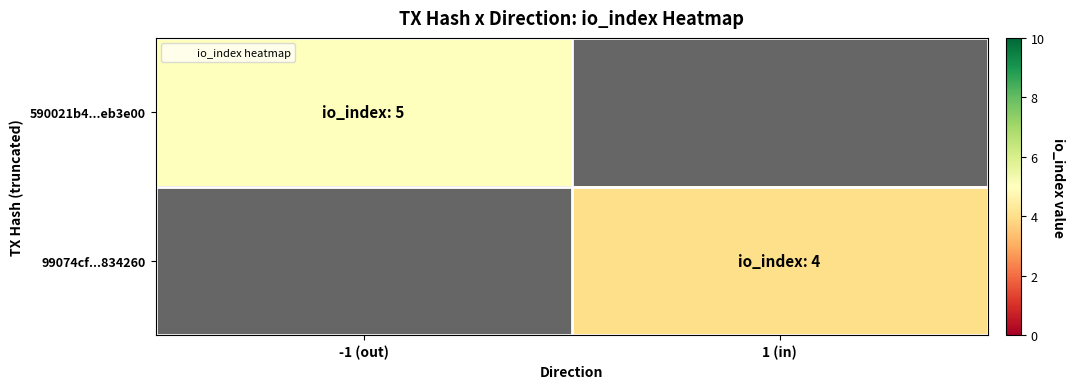

At which category does the chart reach its minimum across all series?

1 (in)